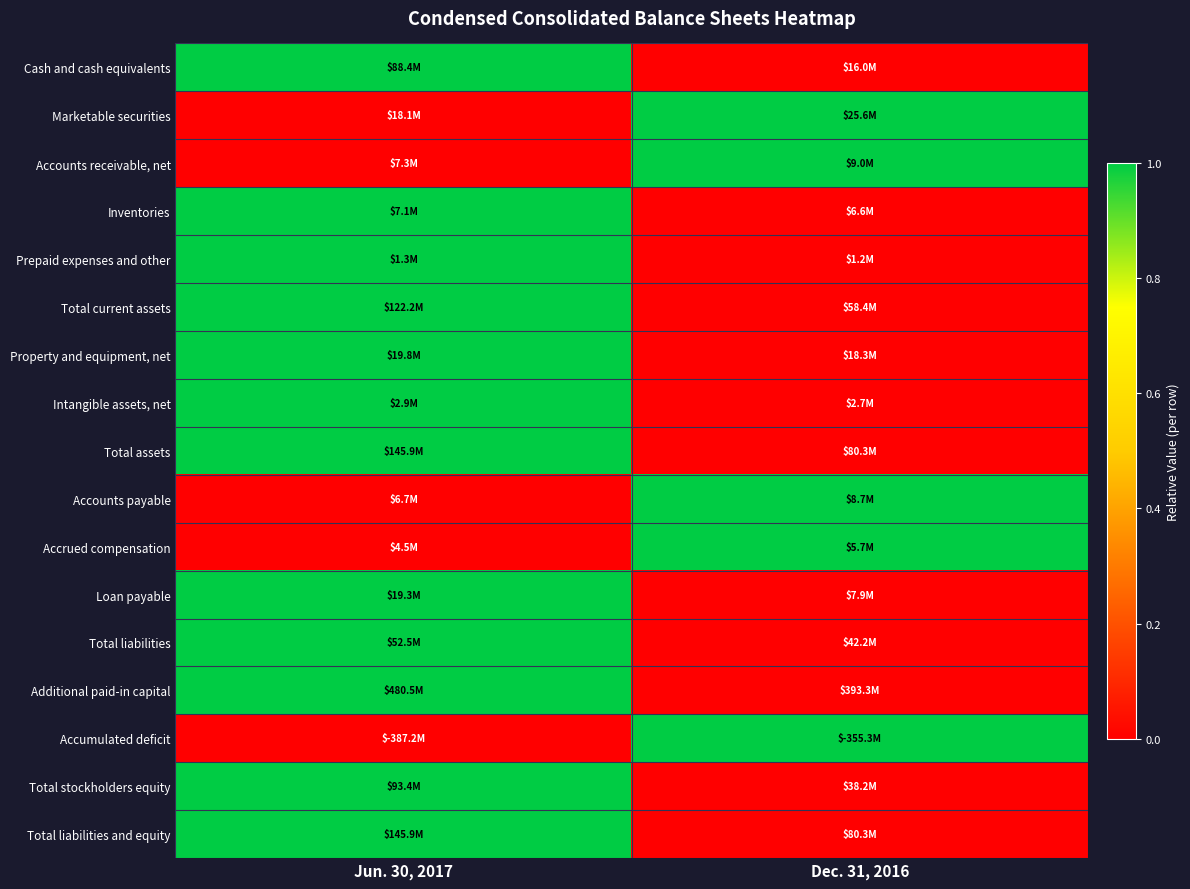

At how many categories does at least one series exceed 0?

2